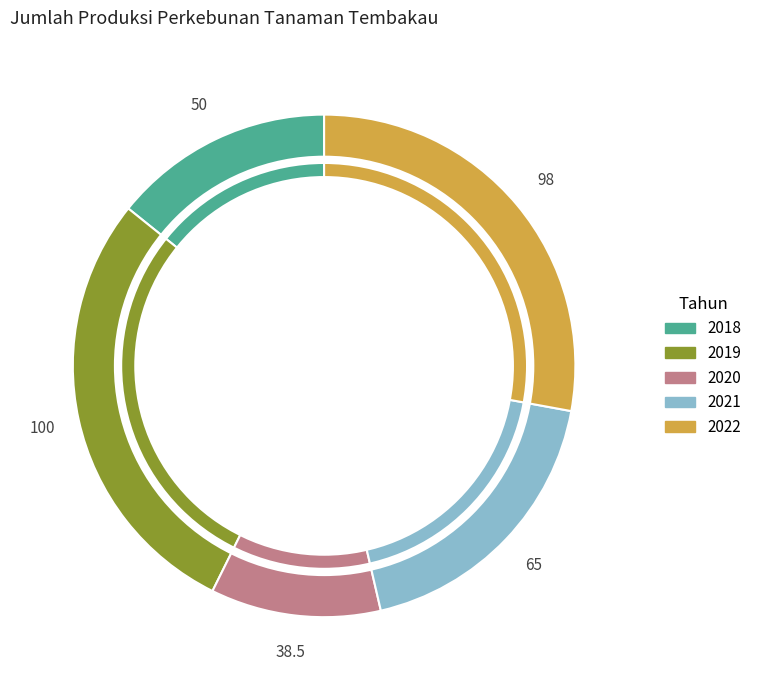

Does 2021 account for over 50% of the chart?

No